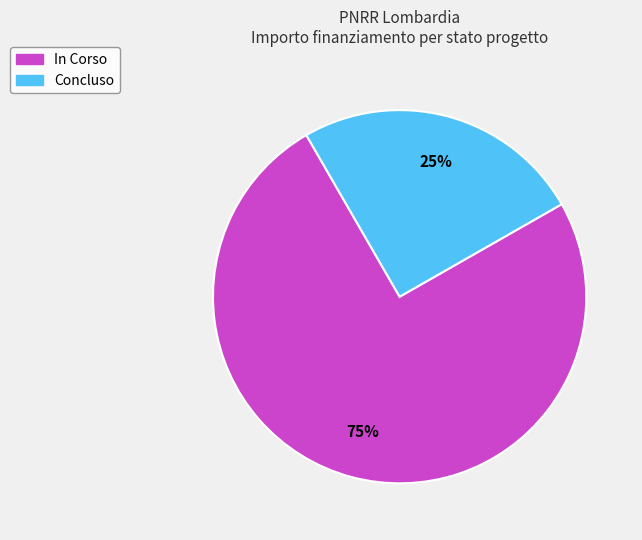

Combined, do Concluso and In Corso account for over 50%?

Yes